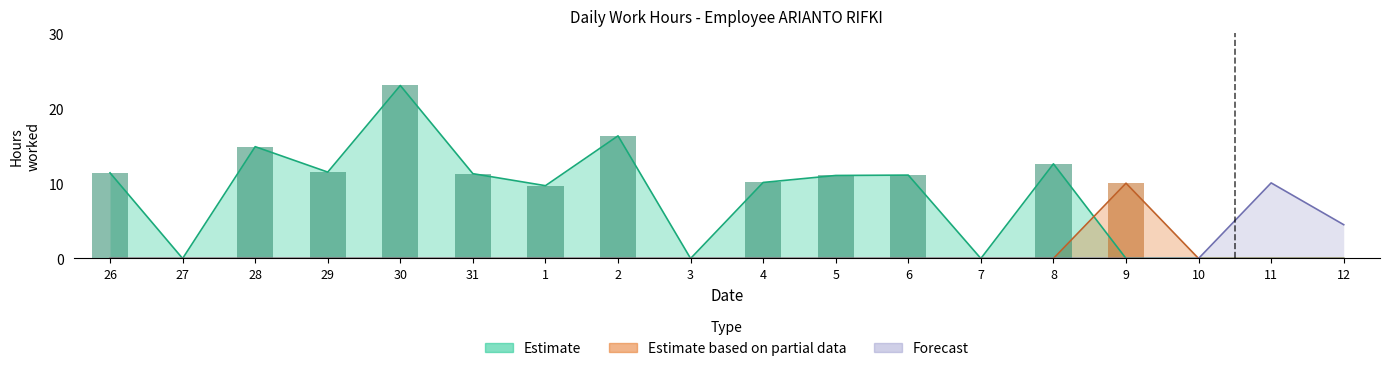

At which label is Estimate closest to 11?

5